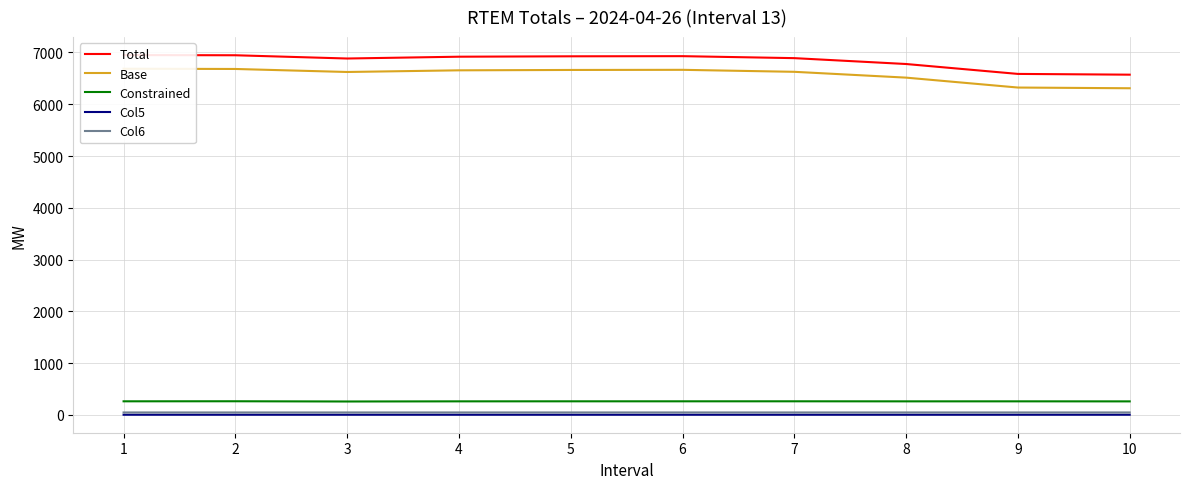

What is the difference between the highest and lowest values at 9?

6581.1